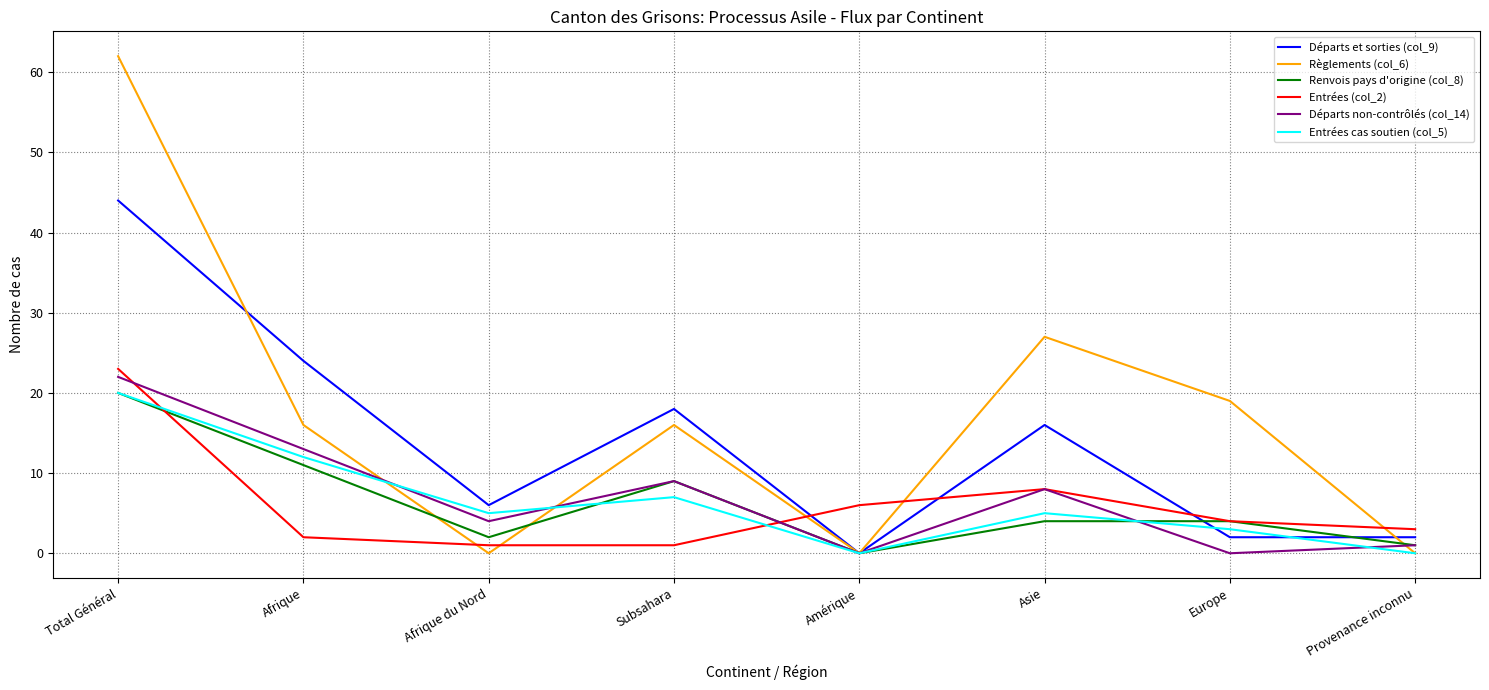

How many interior local valleys does the Règlements (col_6) series have?

2